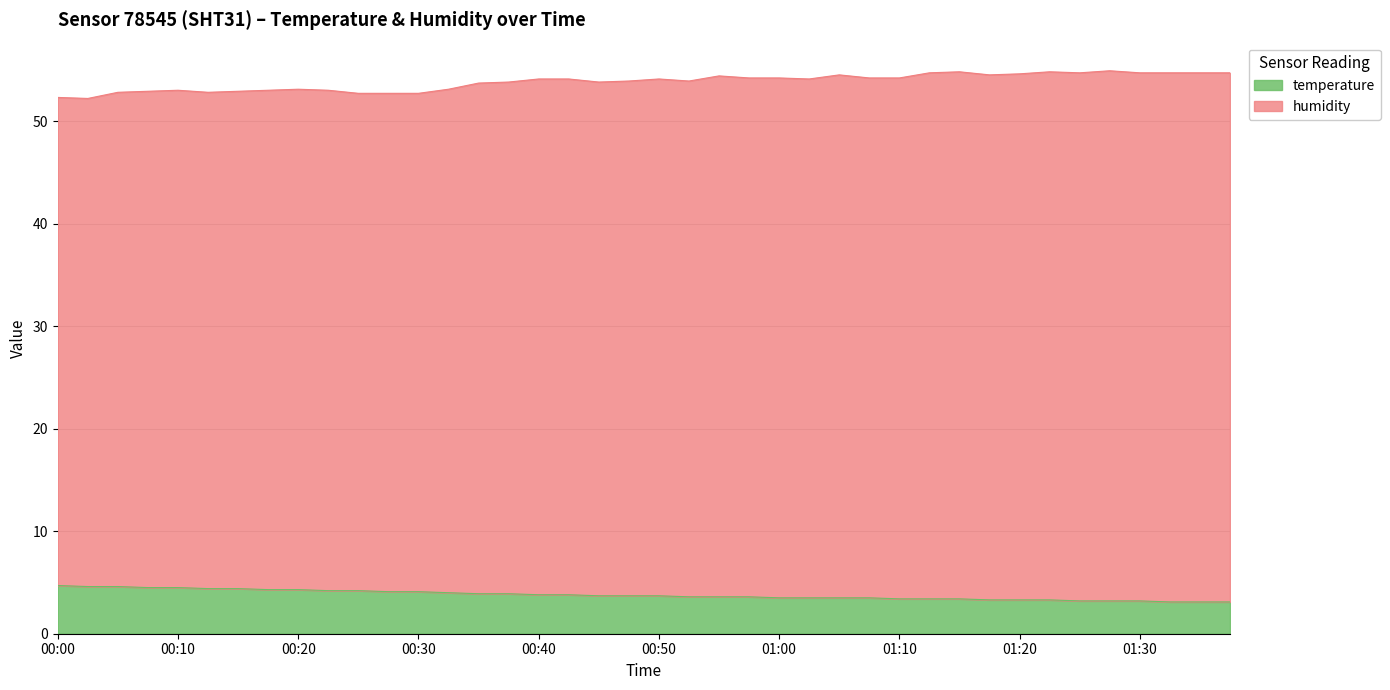

What position from the left is 01:10?

29